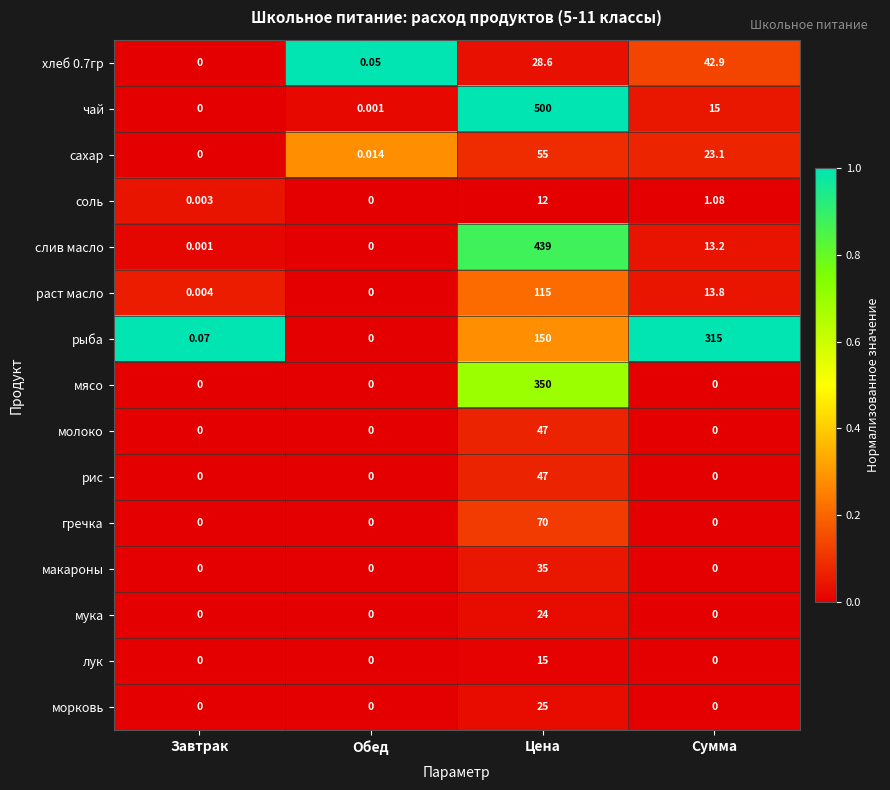

Which series changed the most between Завтрак and Обед?

рыба